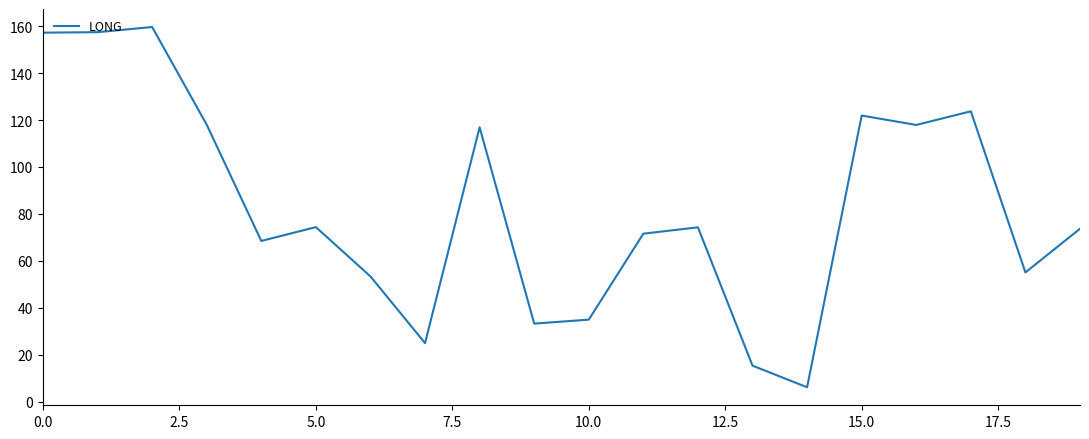

What is the smallest value displayed?

6.2